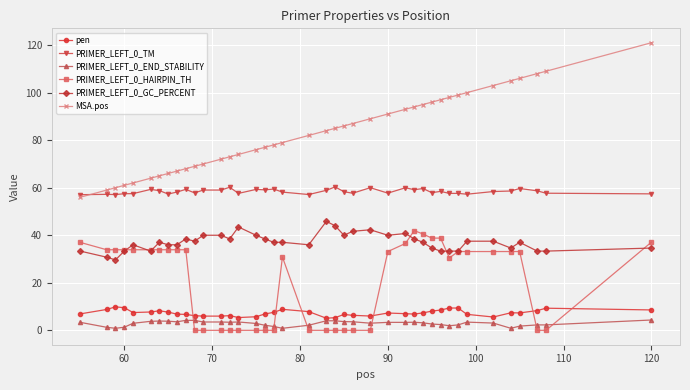

Which series has the largest total across all categories?

MSA.pos